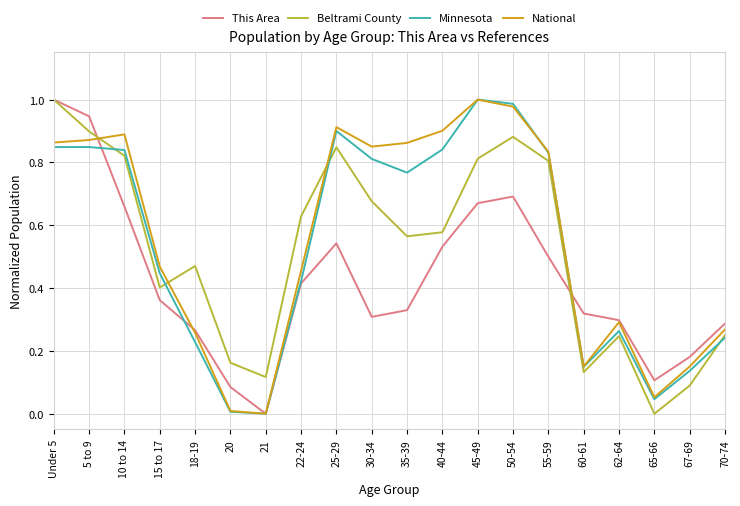

Between which two adjacent categories do National and Beltrami County first intersect?

5 to 9 and 10 to 14